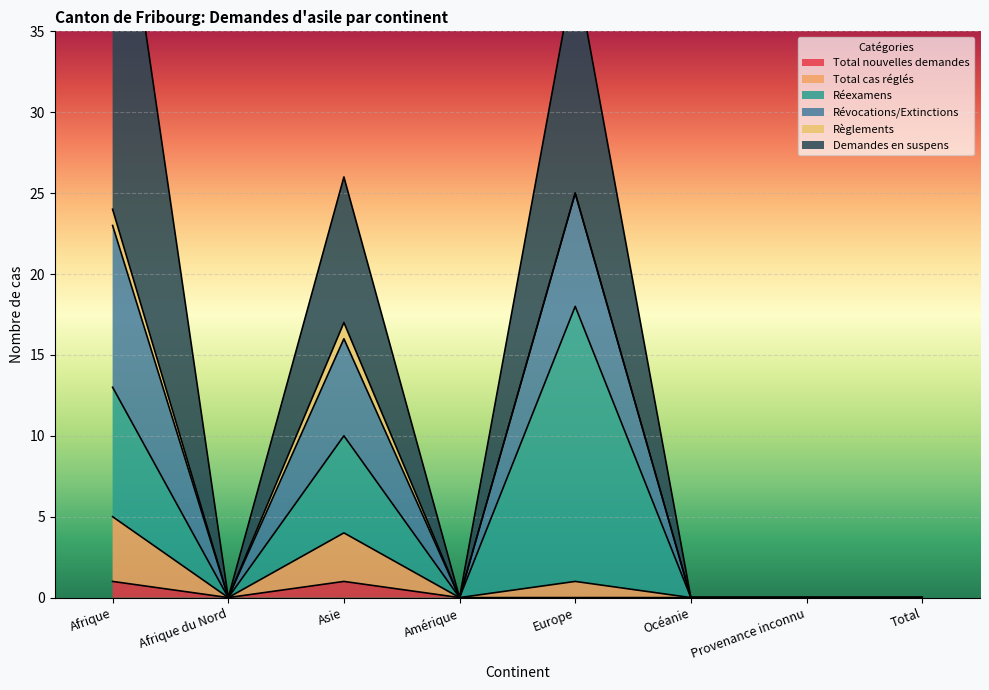

True or false: Total nouvelles demandes has a value of 0 at Total.

True